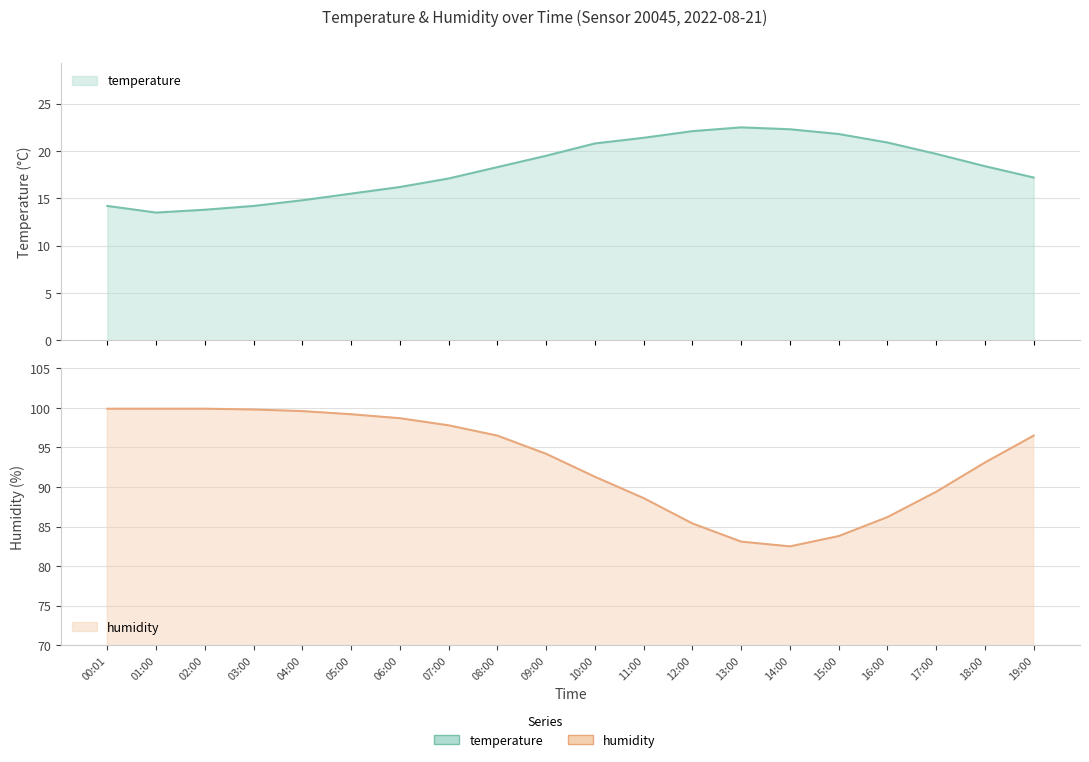

List the labels in order of temperature value, largest first.

13:00, 14:00, 12:00, 15:00, 11:00, 16:00, 10:00, 17:00, 09:00, 18:00, 08:00, 19:00, 07:00, 06:00, 05:00, 04:00, 00:01, 03:00, 02:00, 01:00